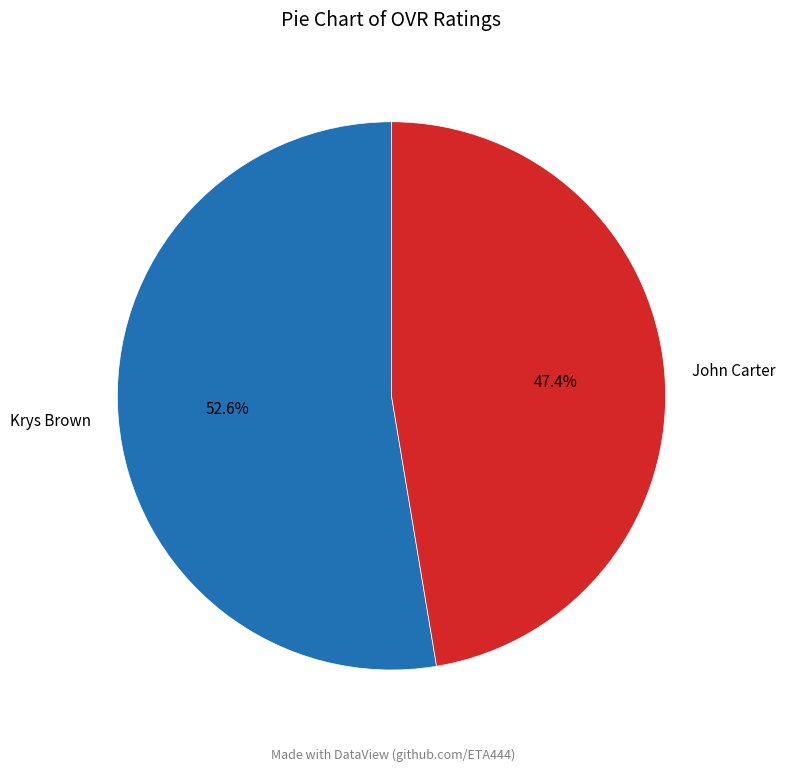

How many segments does this pie chart have?

2